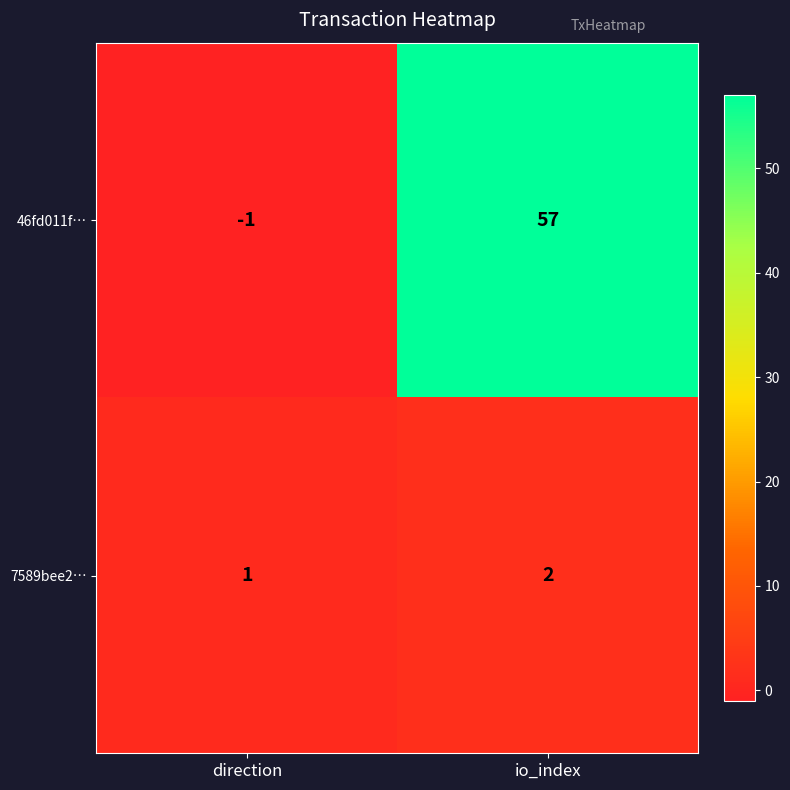

Reading right to left, what are all the values shown in this chart?

46fd011f…: 57	-1
7589bee2…: 2	1